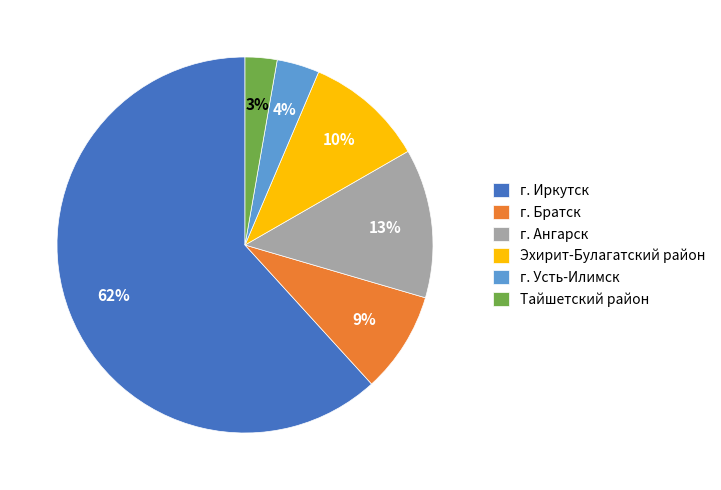

Count the number of slices in the pie.

6